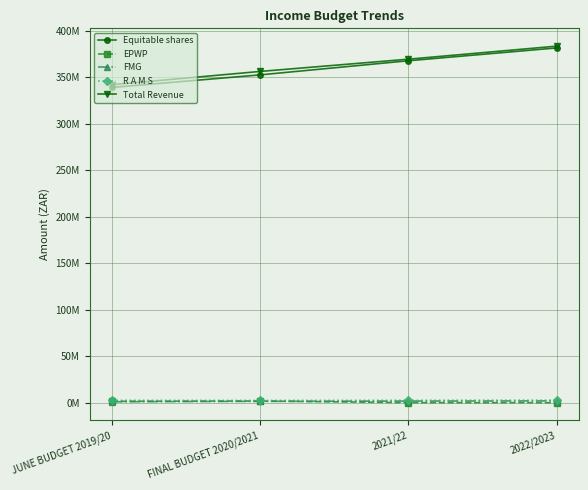

True or false: EPWP and R A M S cross at least once.

False